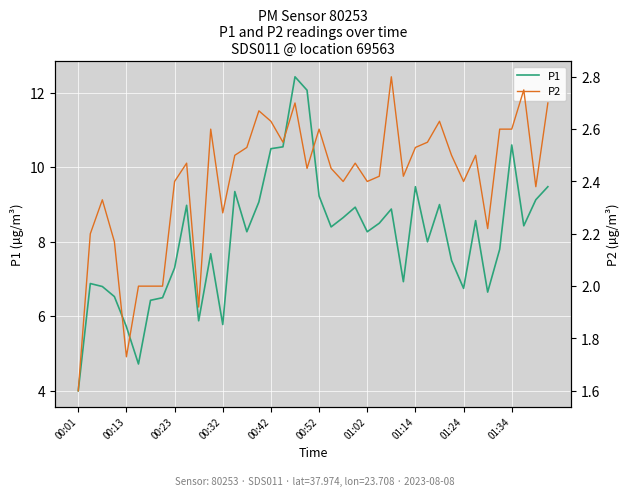

List the series in order of their peak value, highest first.

P1, P2